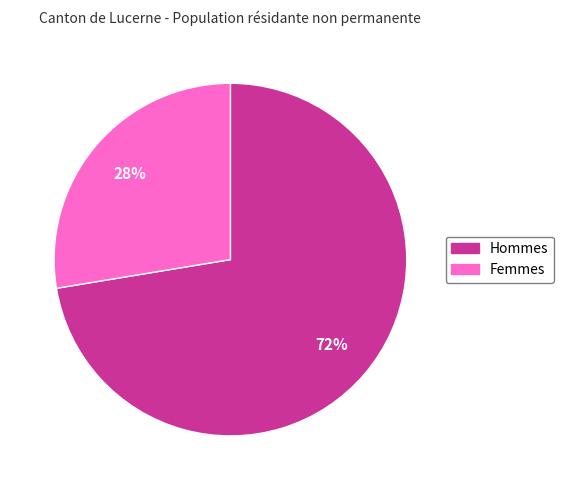

How many segments does this pie chart have?

2